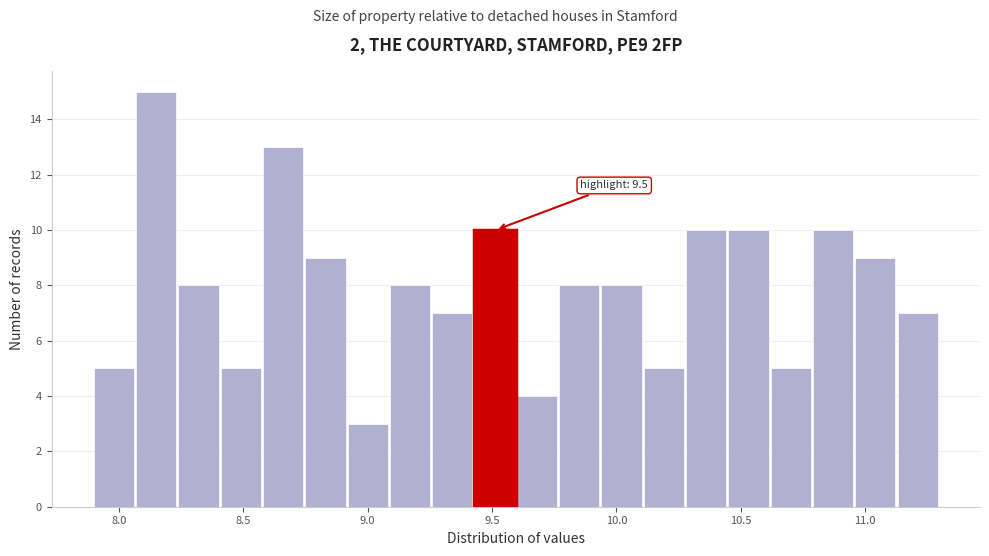

Around what value on the x-axis is the tallest bar? Give the approximate position of its centre, as read against the axis.

8.15